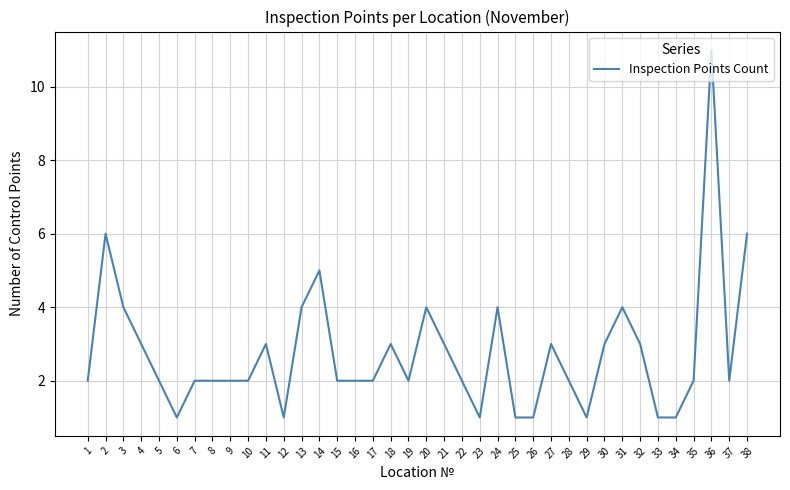

What is the difference between the maximum and minimum values?

10